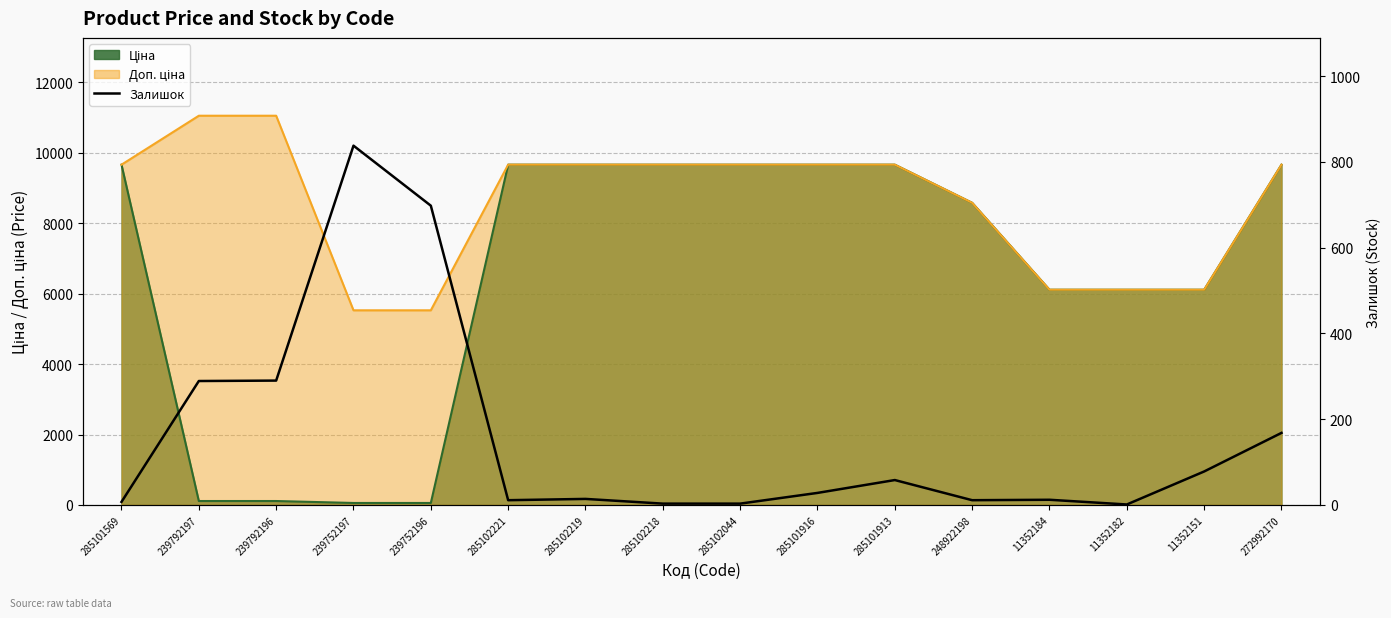

Is it true that the value at 285102221 is 11?

True